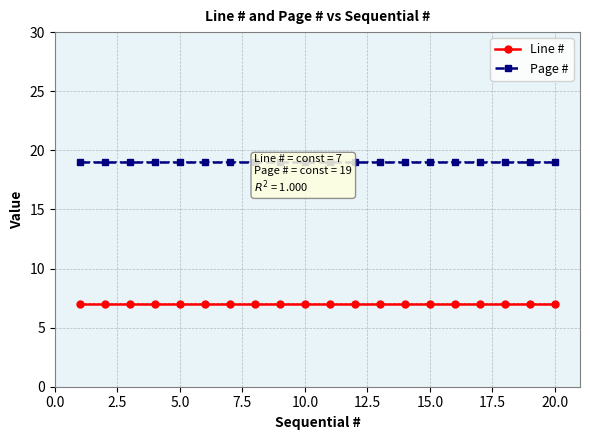

True or false: Line # and Page # intersect in this chart.

False